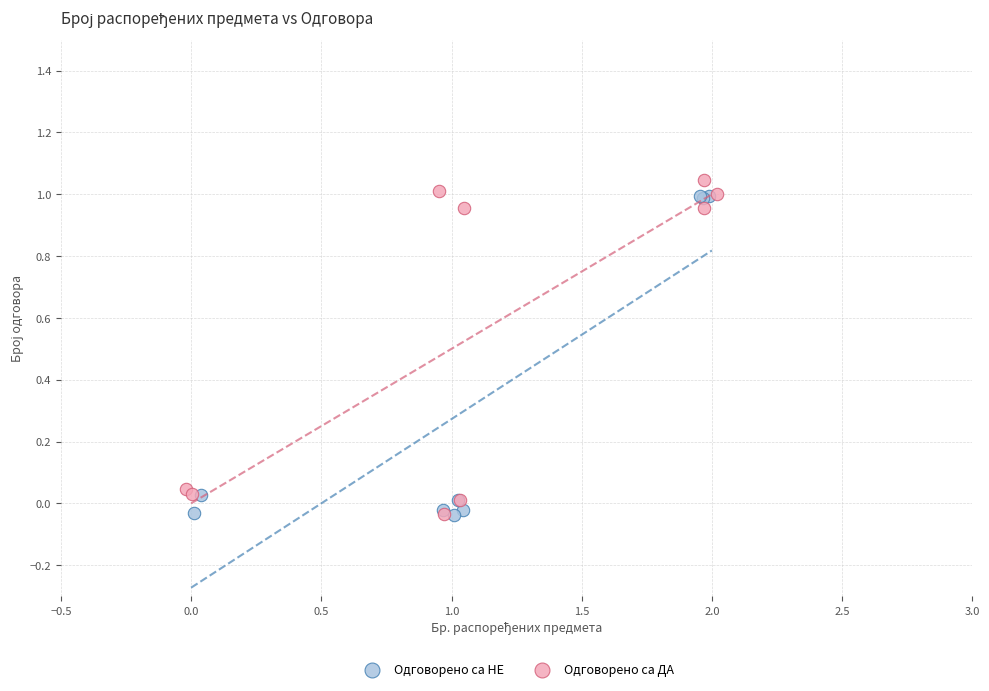

What are all the series names shown in the legend?

Одговорено са НЕ, Одговорено са ДА